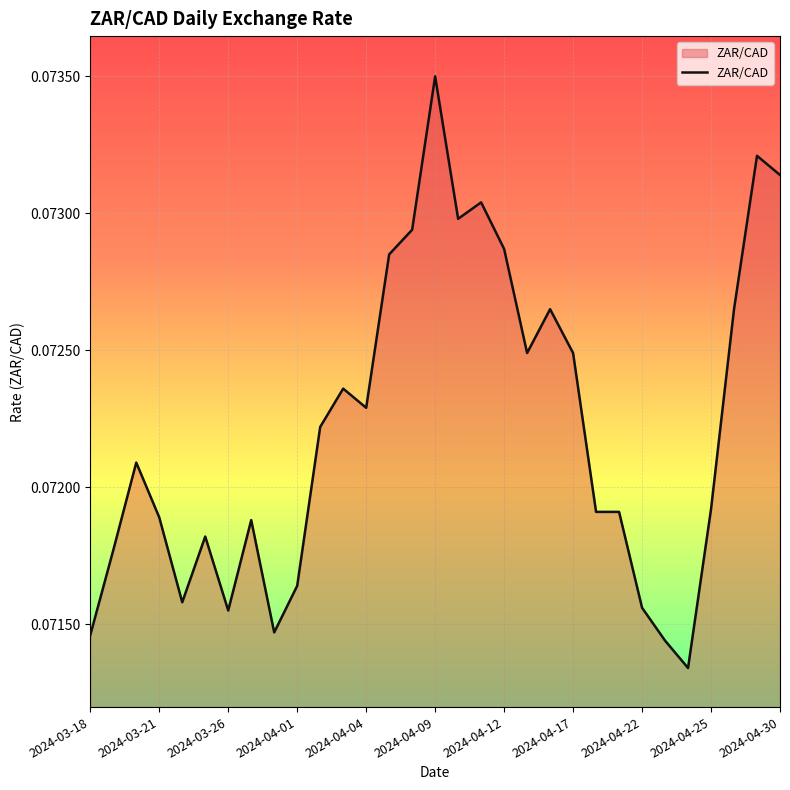

Reading left to right, transcribe all the data shown in this chart.

0.1	0.1	0.1	0.1	0.1	0.1	0.1	0.1	0.1	0.1	0.1	0.1	0.1	0.1	0.1	0.1	0.1	0.1	0.1	0.1	0.1	0.1	0.1	0.1	0.1	0.1	0.1	0.1	0.1	0.1	0.1